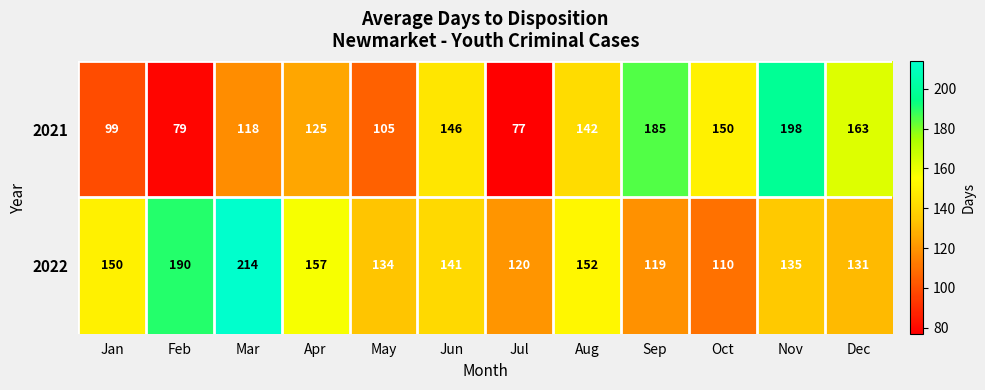

Is it true that 2021 equals 150 at Oct?

True